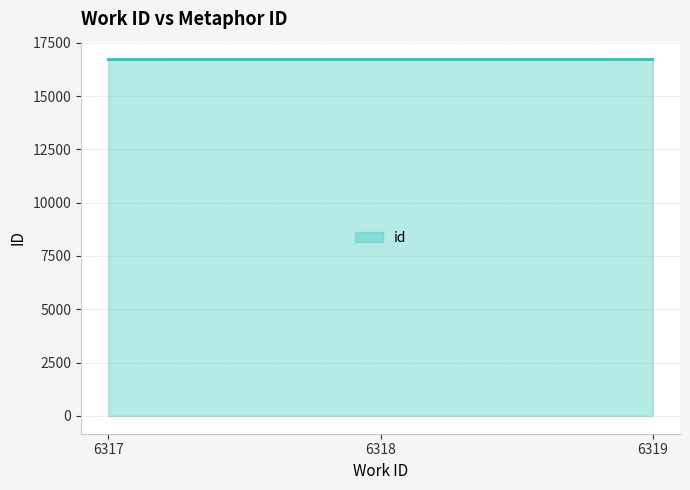

How many values are below 16716?

1